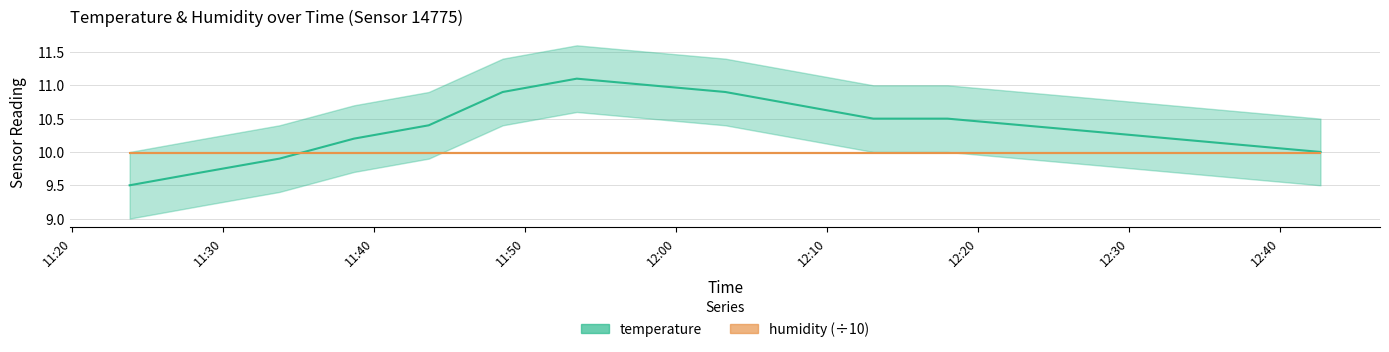

What is the difference between the maximum and minimum values?

1.6